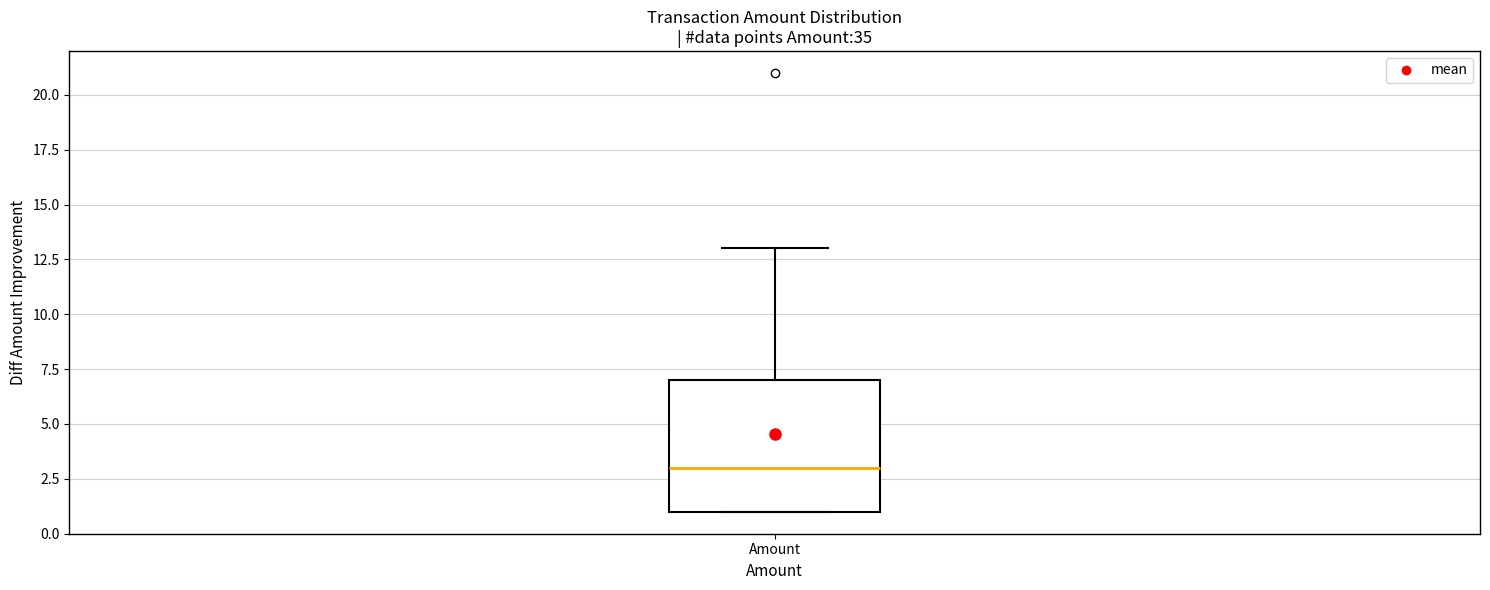

Where is the lower edge of the box for Amount on the y-axis? The values are not printed on the chart, so give them approximately, as read against the axis.

1